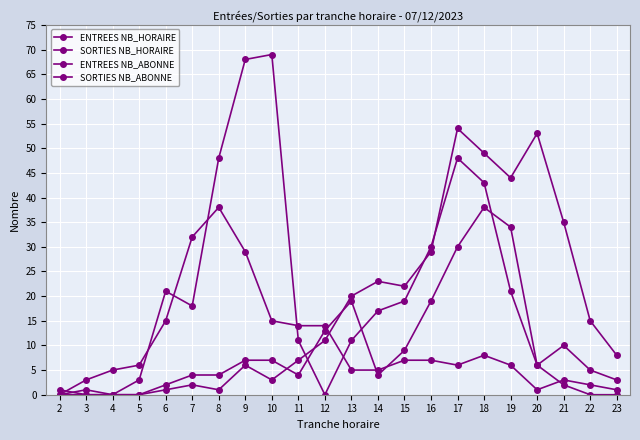

The value of ENTREES NB_HORAIRE at 21 is 3. True or false?

False